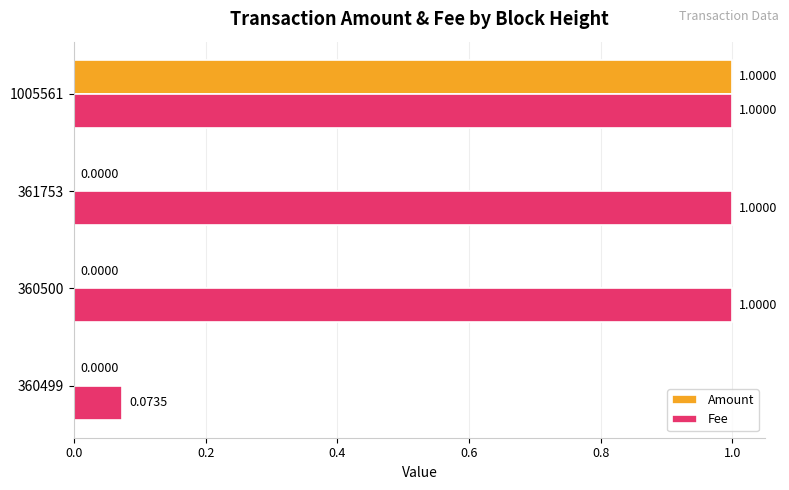

At which category is the sum across all series the highest?

1005561